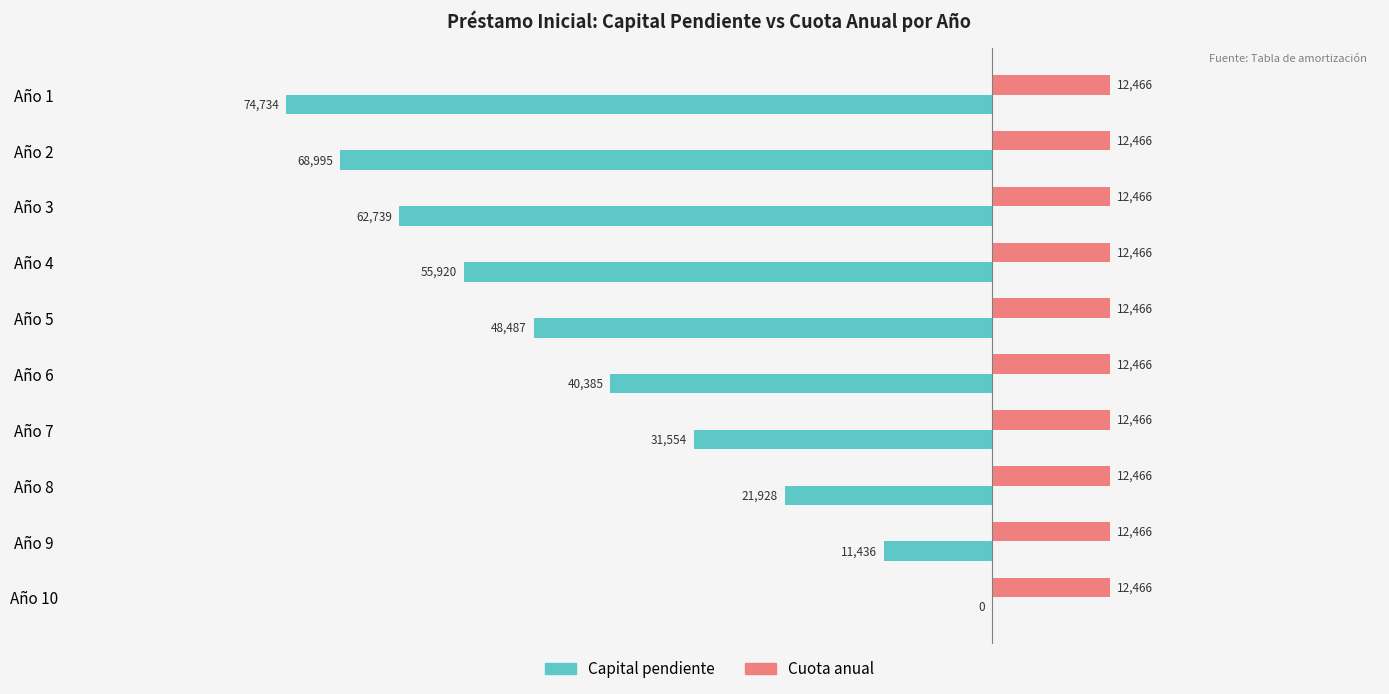

At which label is Capital pendiente closest to -37367?

Año 6